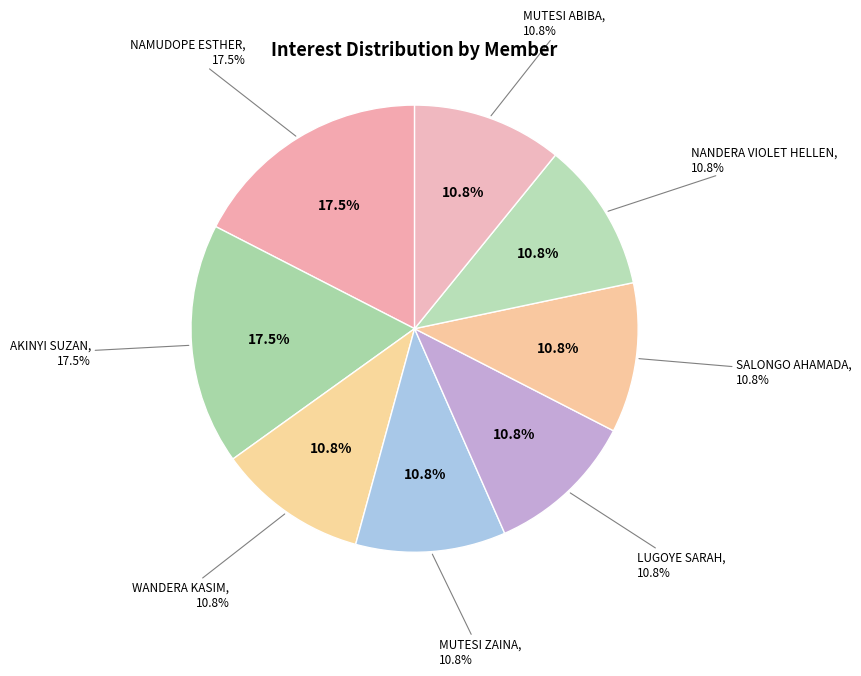

What is the smallest slice in the pie chart?

WANDERA KASIM